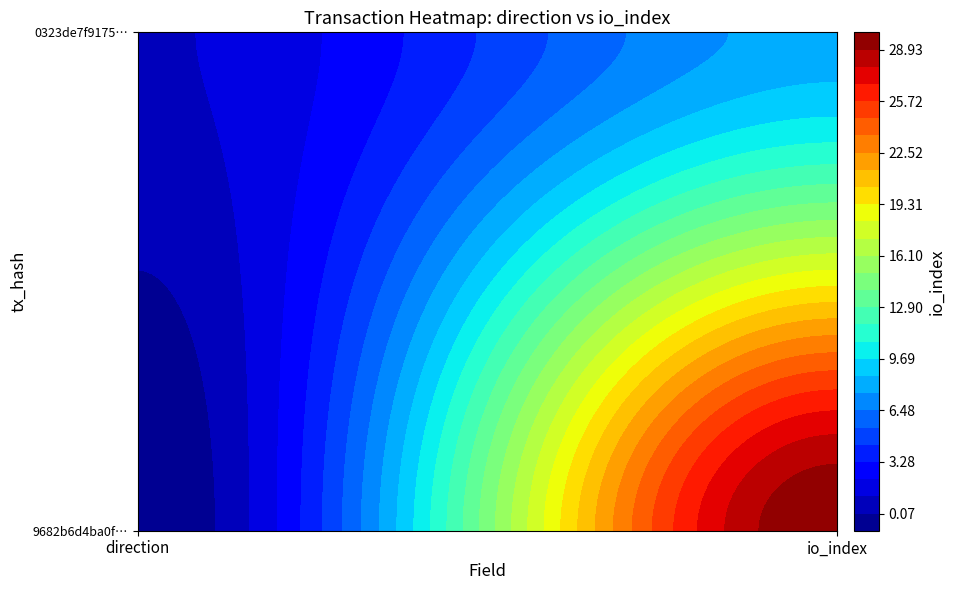

Rank the categories by 0323de7f91752d264fd4251e31569dc10d69729 value from highest to lowest.

io_index, direction